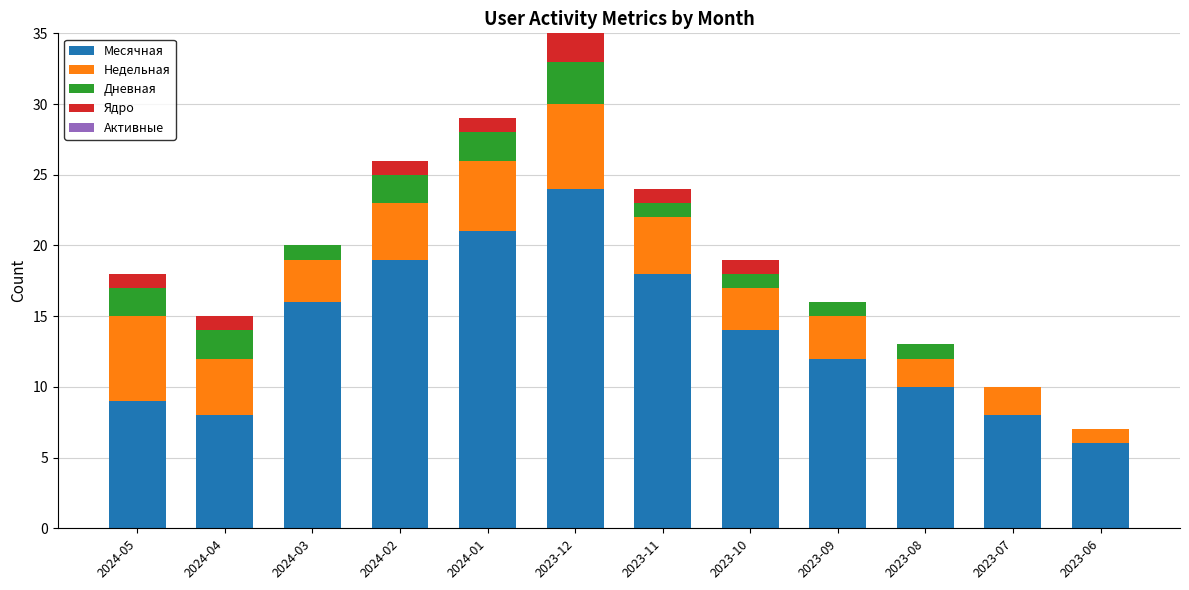

What is the highest value of the Месячная series?

24